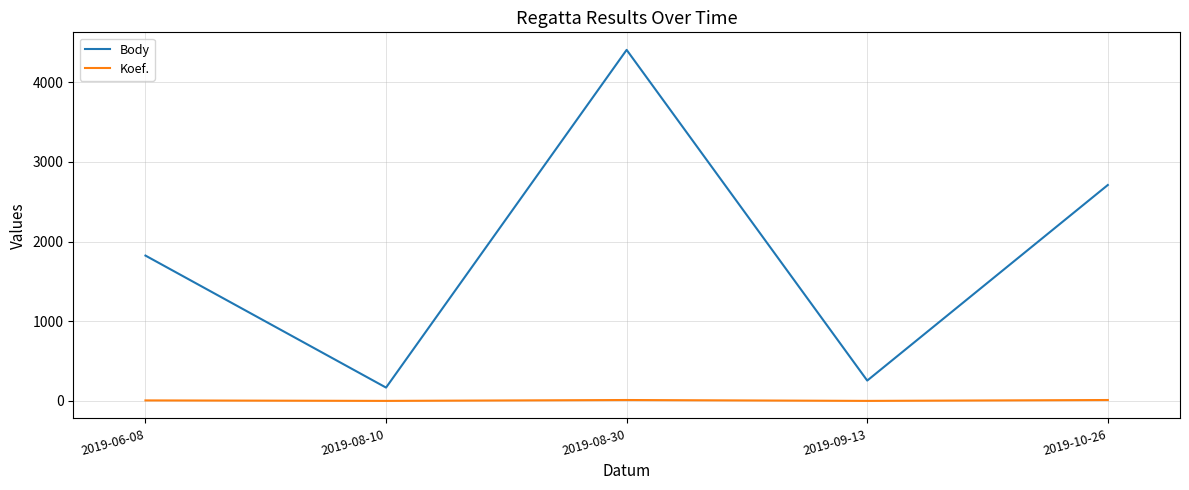

At which category is the sum across all series the highest?

2019-08-30